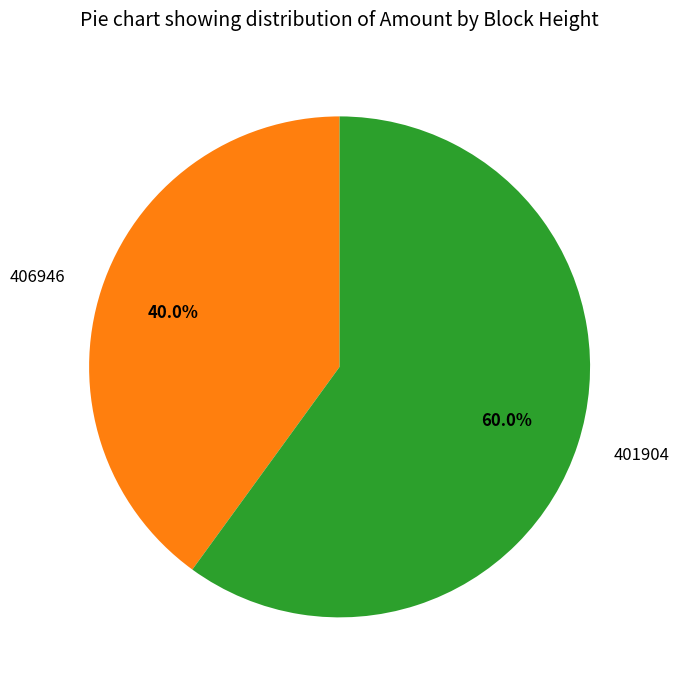

What percentage is the 406946 slice, to the nearest percent?

40%